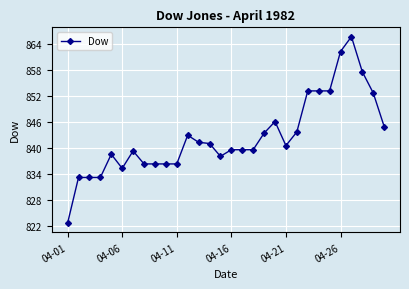

Reading right to left, list all the values displayed in this chart.

844.9	852.6	857.5	865.6	862.2	853.1	853.1	853.1	843.7	840.6	846.1	843.4	839.6	839.6	839.6	838.1	841.0	841.3	842.9	836.4	836.4	836.4	836.4	839.3	835.3	838.6	833.2	833.2	833.2	822.8